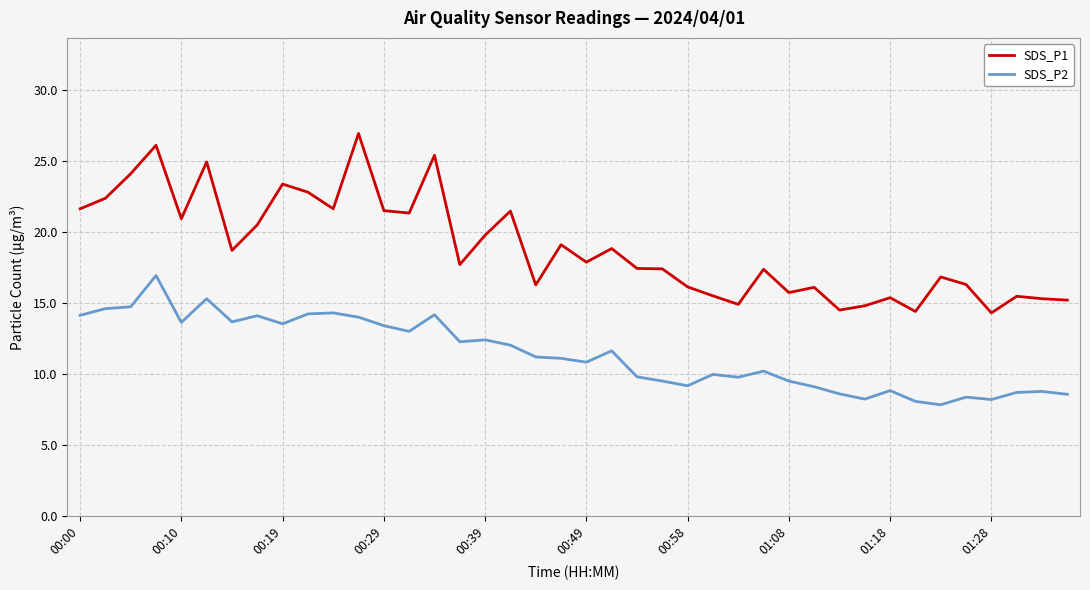

What is the average value of the SDS_P2 series?

11.4